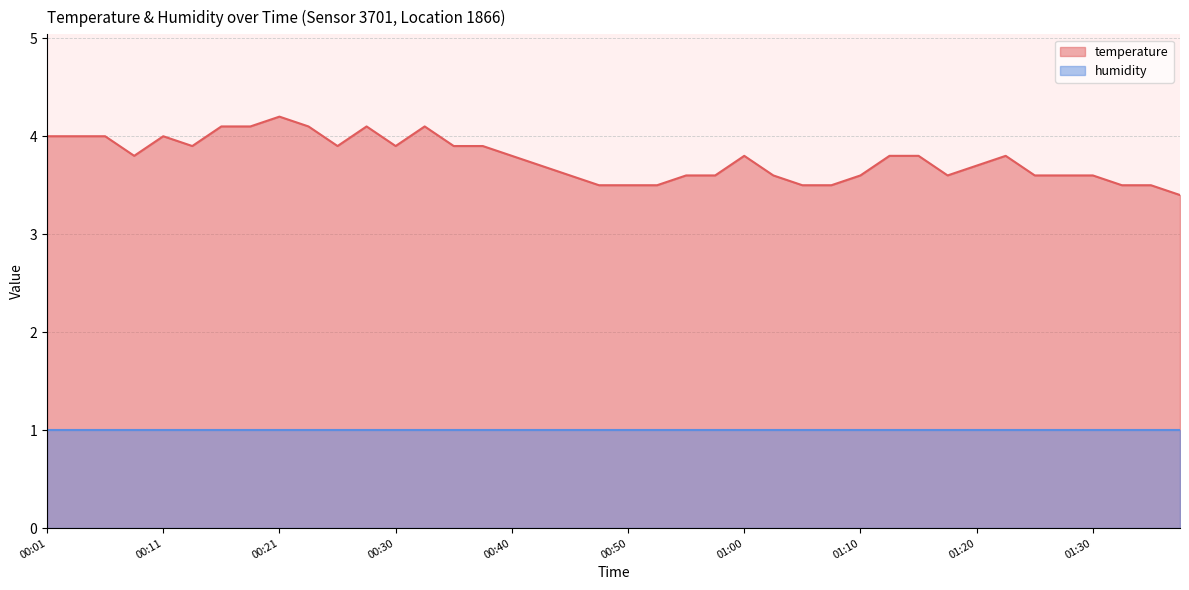

Reading left to right, what are all the values shown in this chart?

4.0	4.0	4.0	3.8	4.0	3.9	4.1	4.1	4.2	4.1	3.9	4.1	3.9	4.1	3.9	3.9	3.8	3.7	3.6	3.5	3.5	3.5	3.6	3.6	3.8	3.6	3.5	3.5	3.6	3.8	3.8	3.6	3.7	3.8	3.6	3.6	3.6	3.5	3.5	3.4